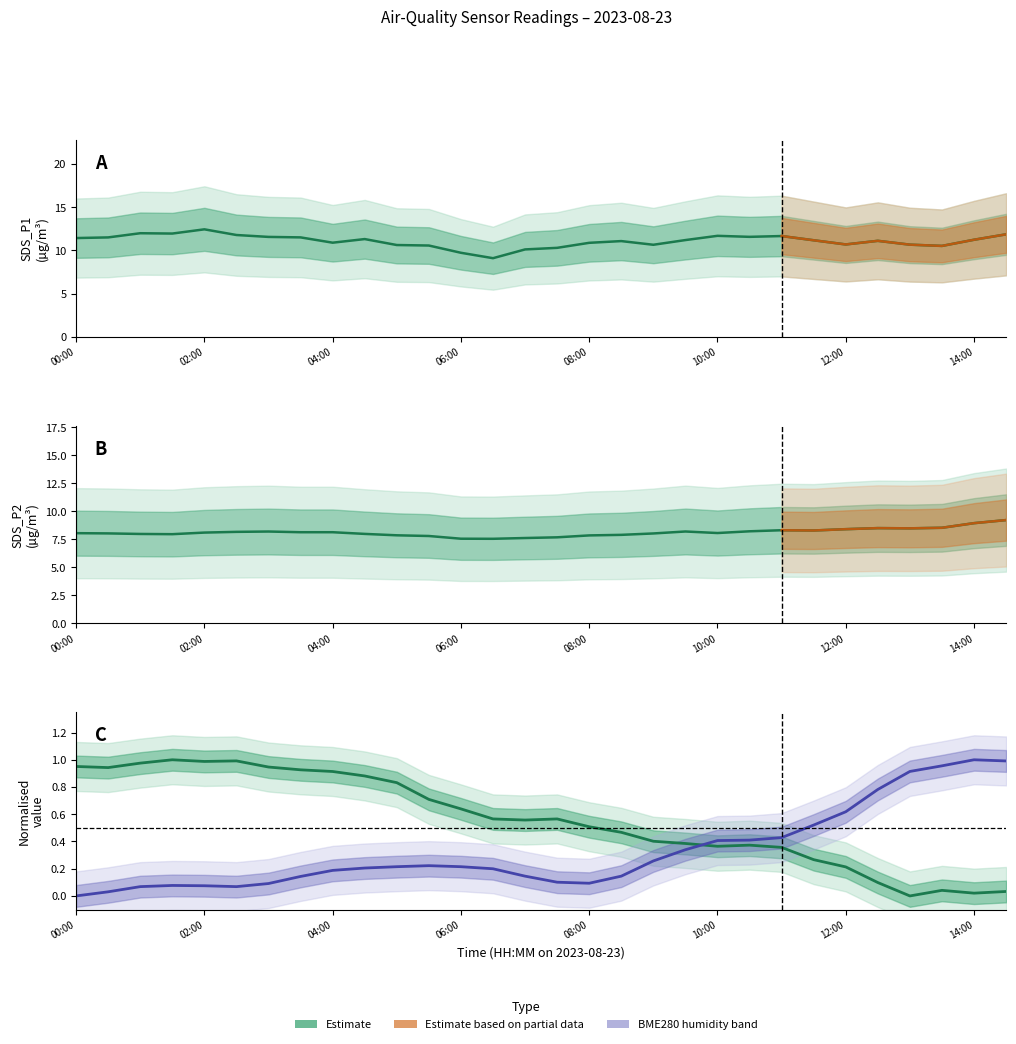

How many lines are shown in the chart?

4